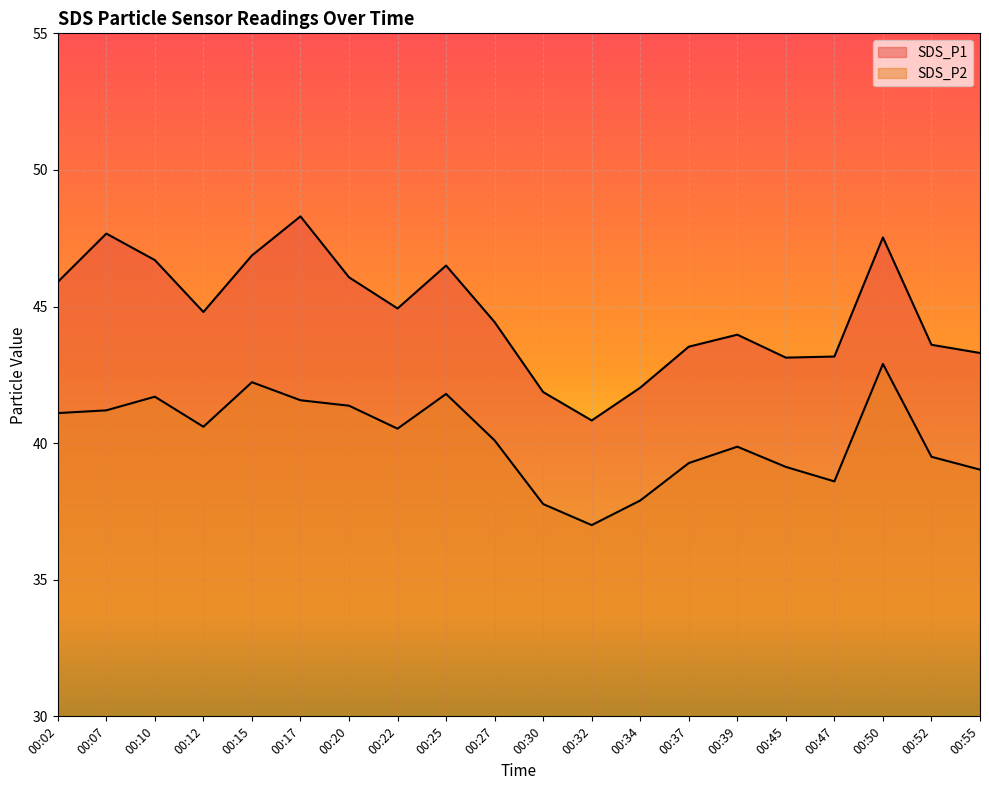

How many values in the SDS_P2 series are below 40?

9